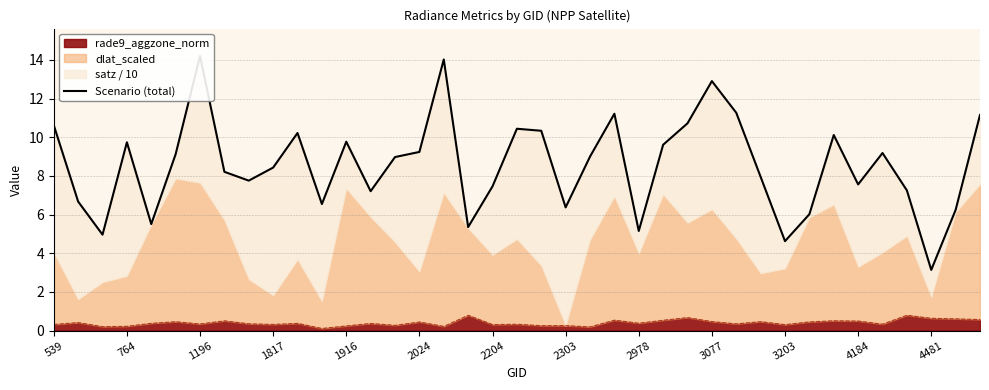

How many values are below 8?

17